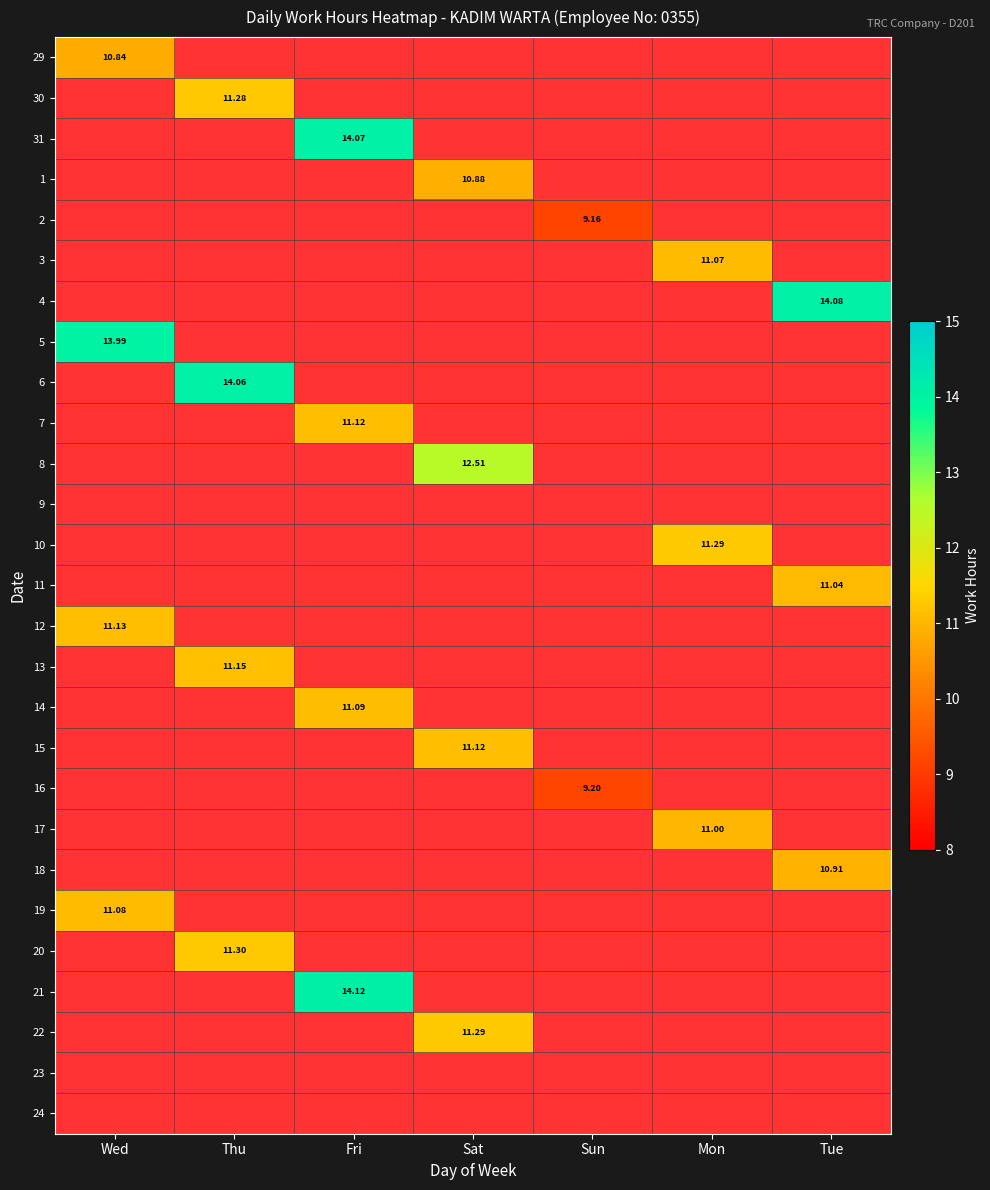

At how many categories does at least one series exceed 9?

7